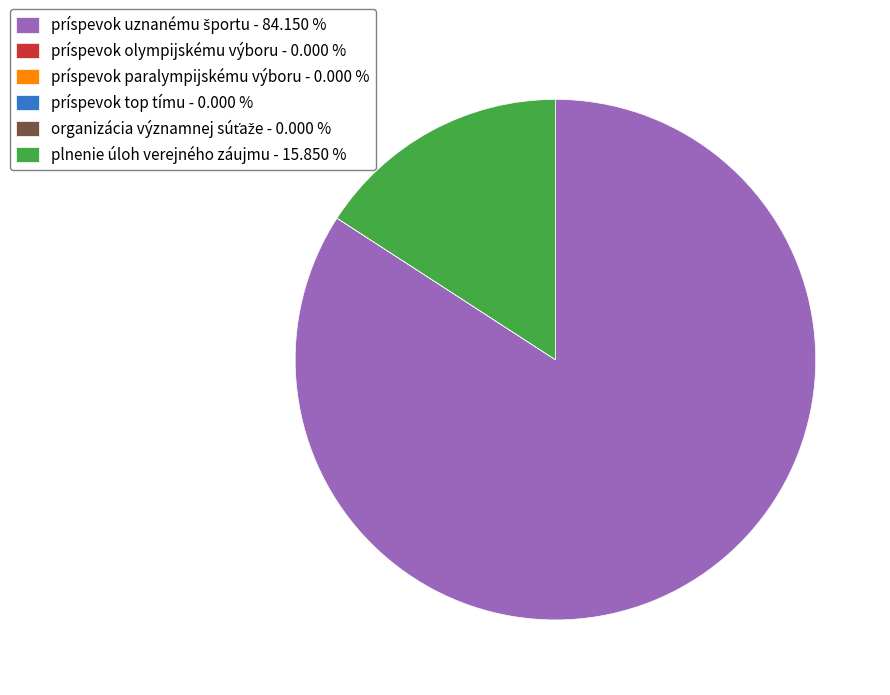

Does any single category account for the majority?

Yes